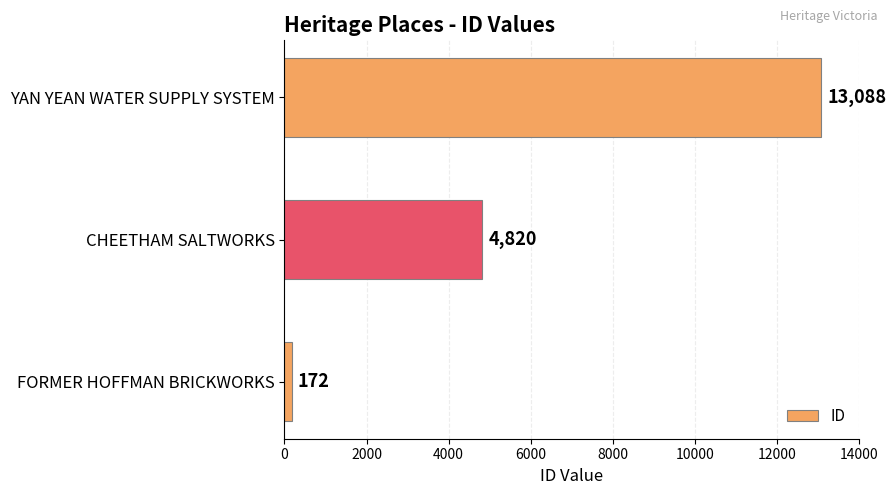

The value at CHEETHAM SALTWORKS is 2138. True or false?

False